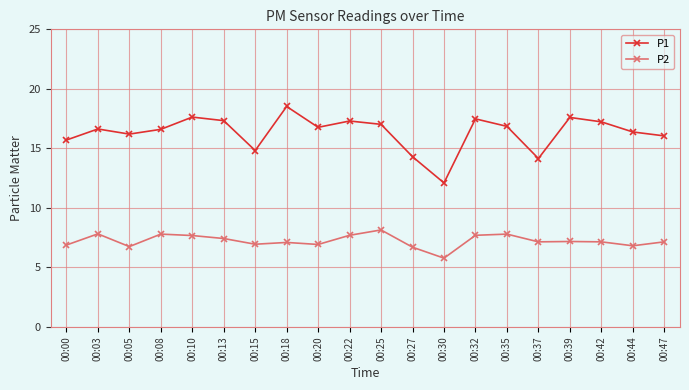

What is the value of the P2 point at the 2nd from the left?

7.8